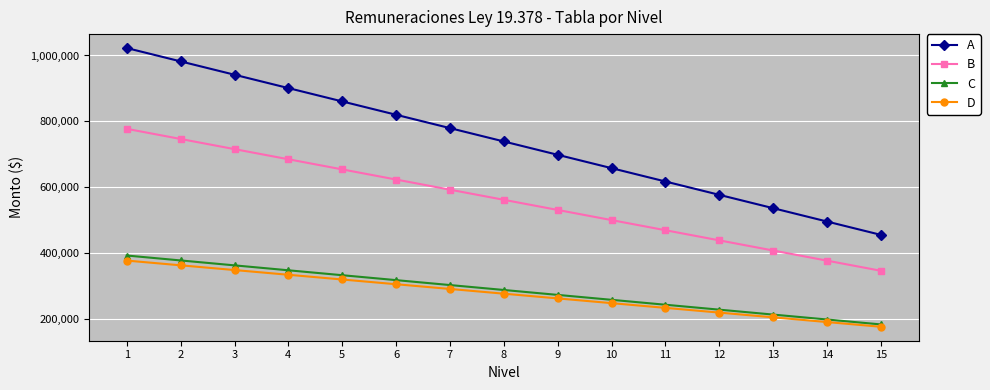

True or false: B and A cross at least once.

False